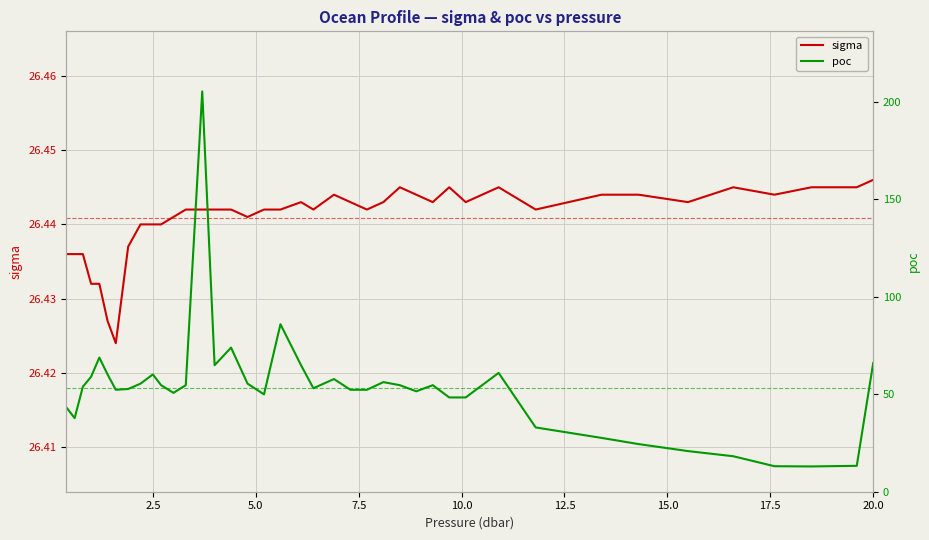

Is this an area chart (filled region under the line)?

No